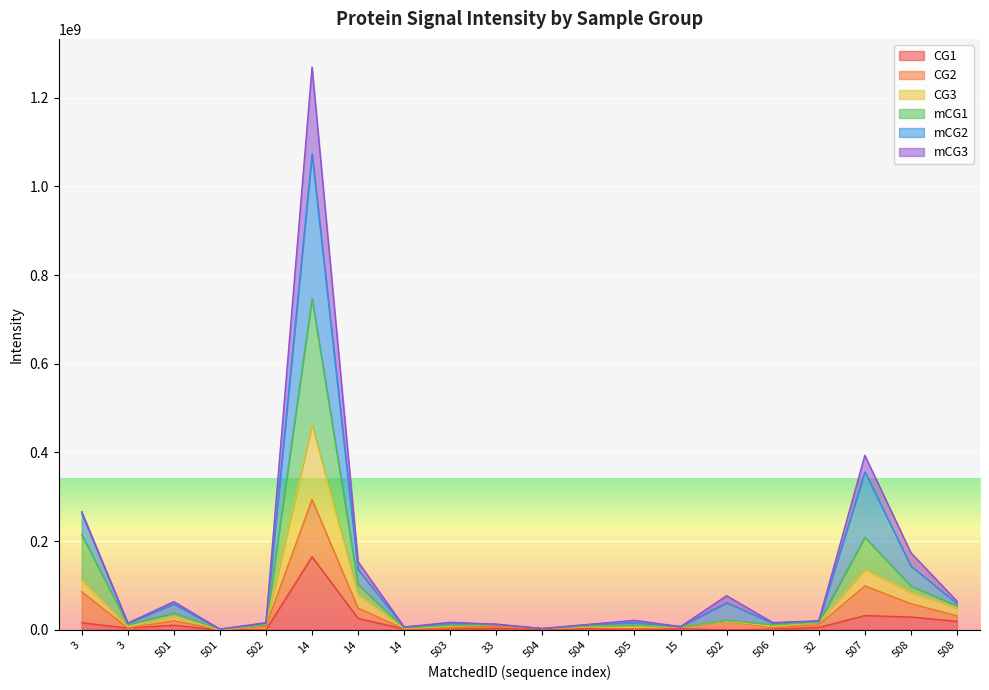

What is the value of the CG3 point at the 15th from the left?

10919900